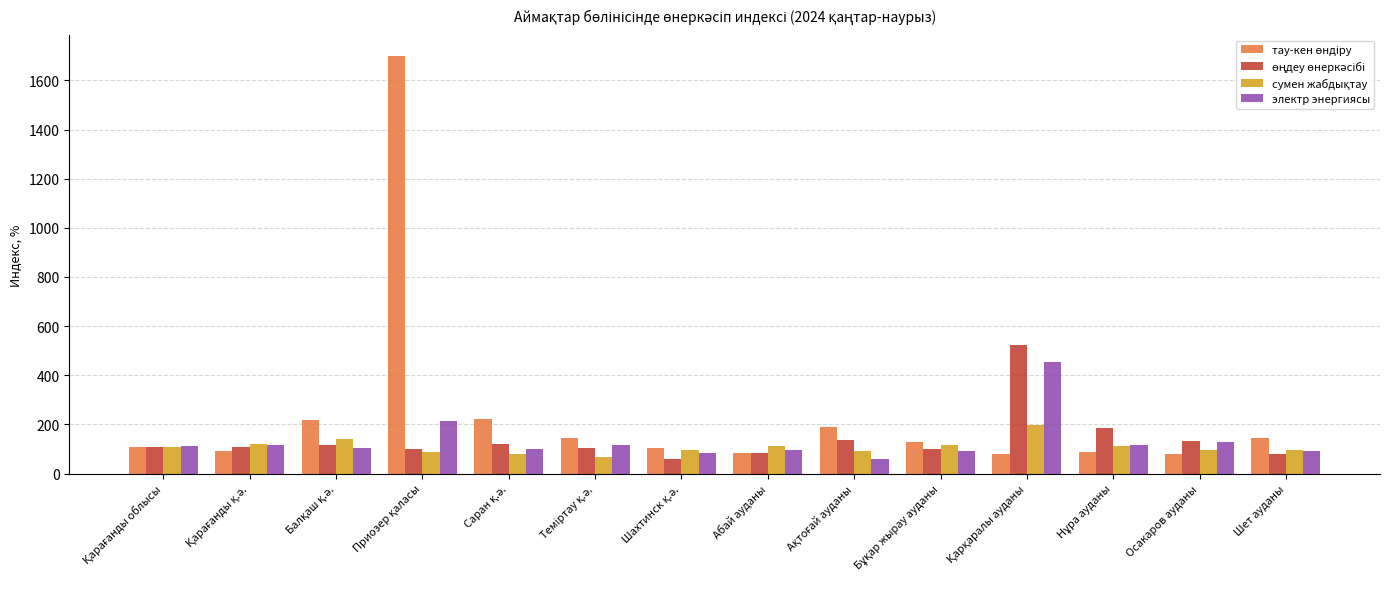

What is the minimum value for электр энергиясы?

58.5